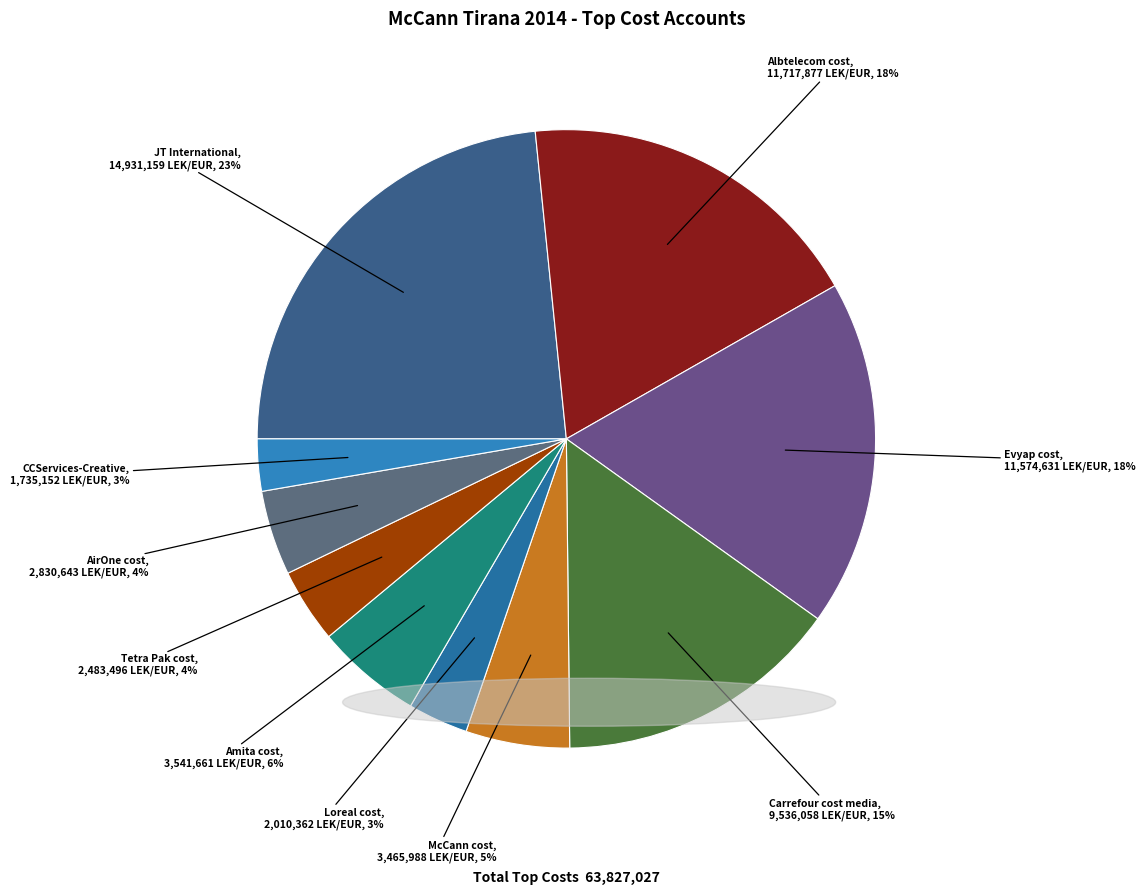

Do Albtelecom cost and Evyap cost together represent more than half of the pie?

No